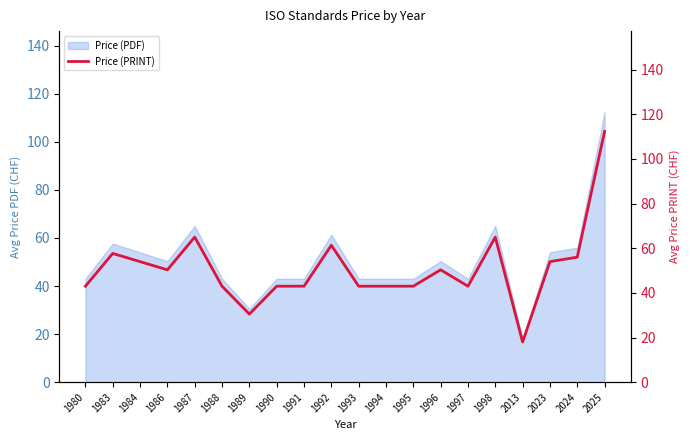

Reading left to right, what are all the values shown in this chart?

43.0	57.7	54.0	50.3	65.0	43.0	30.5	43.0	43.0	61.3	43.0	43.0	43.0	50.3	43.0	65.0	18.0	54.0	56.0	112.3